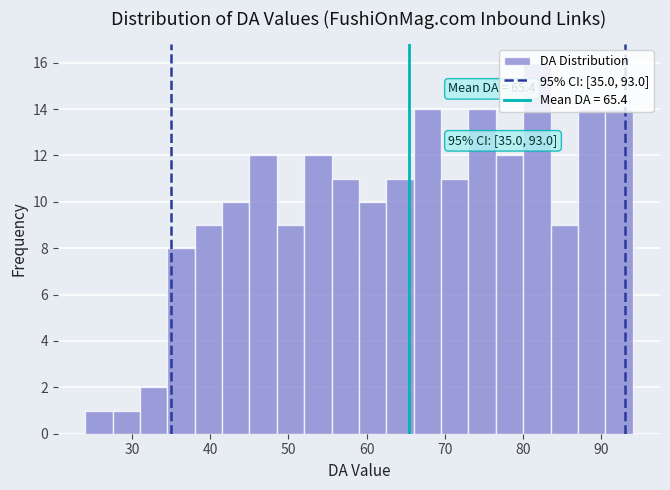

Read against the x-axis, roughly where is the centre of the tallest bar?

82